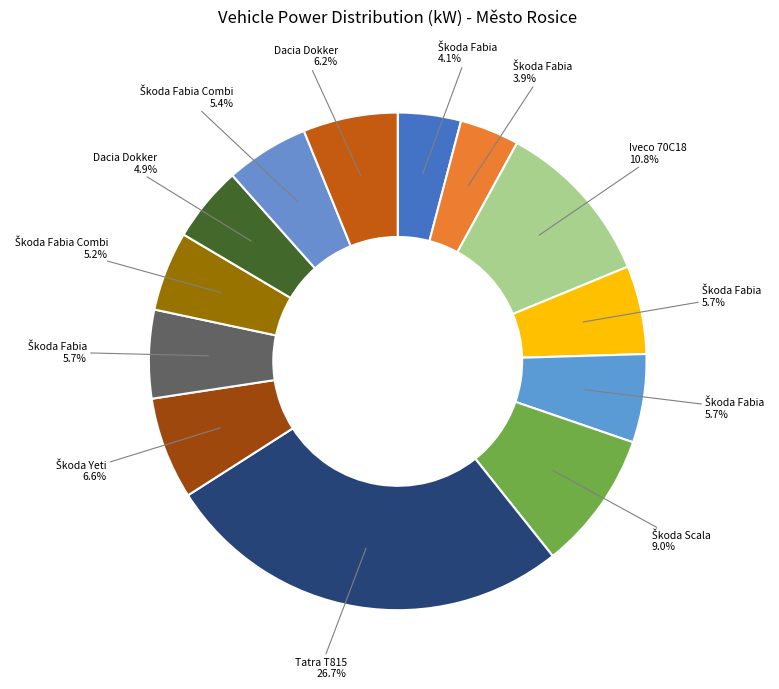

Count the number of slices in the pie.

13